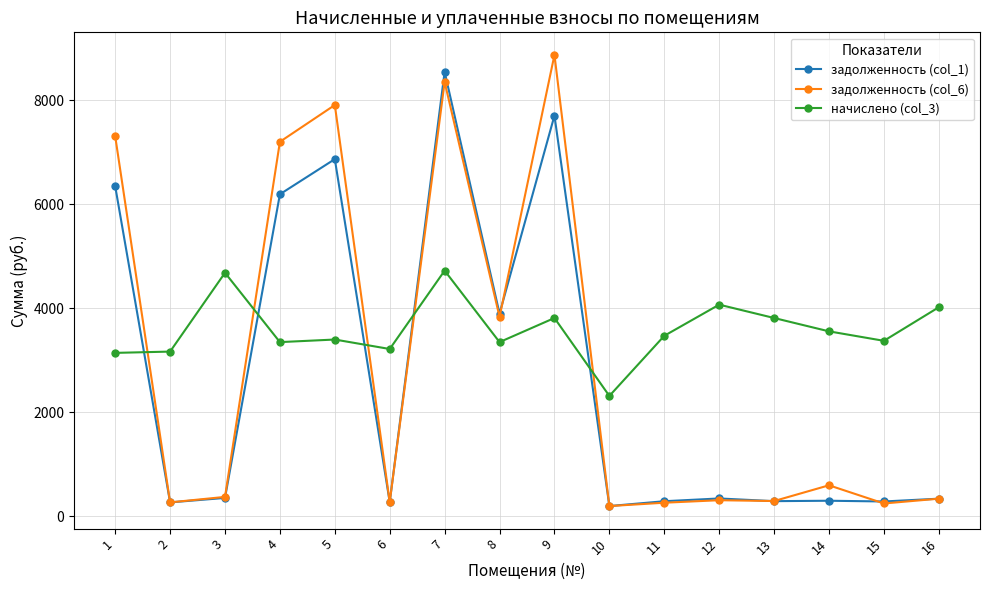

Where is the first local maximum for задолженность (col_6)?

5